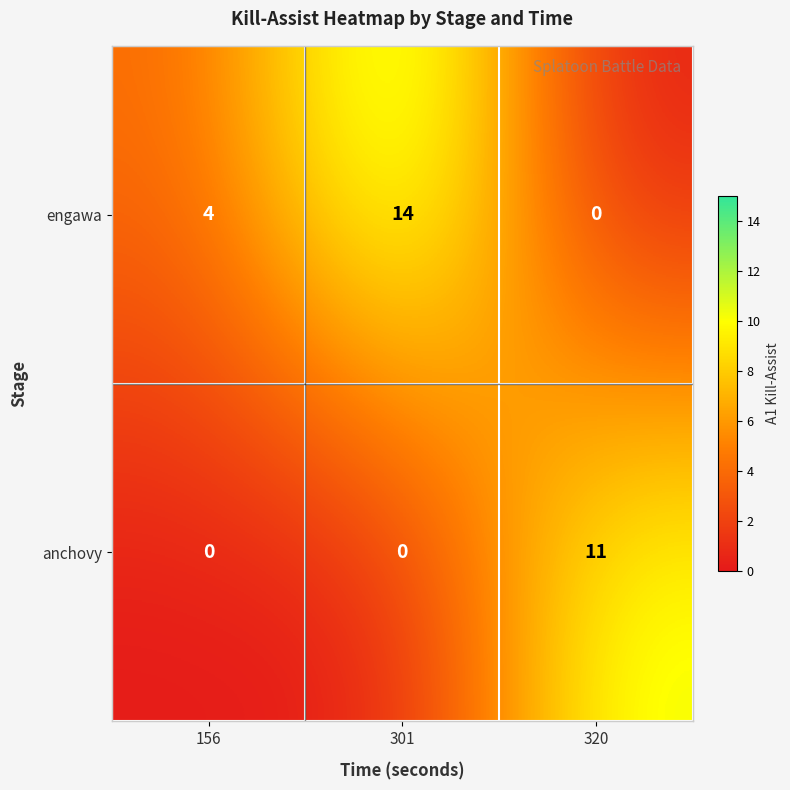

The value of anchovy at 301 is -3. True or false?

False